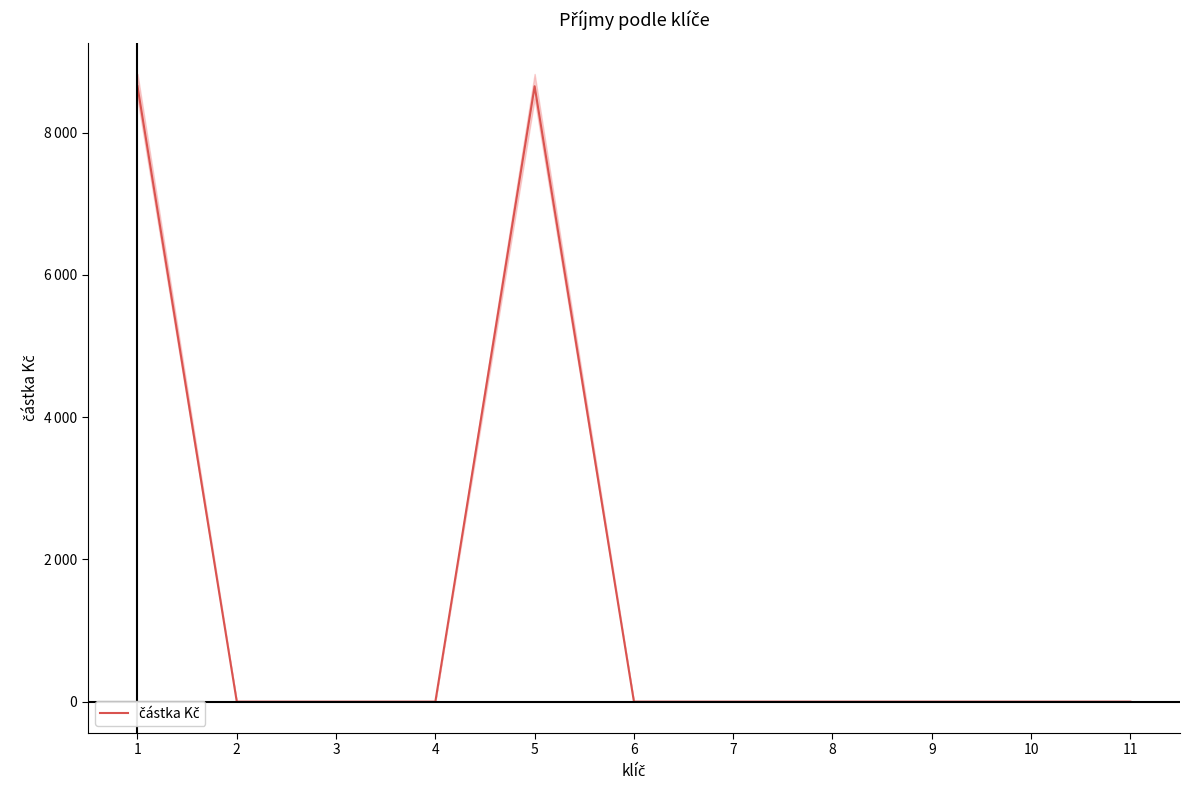

The value at 2 is -4579. True or false?

False